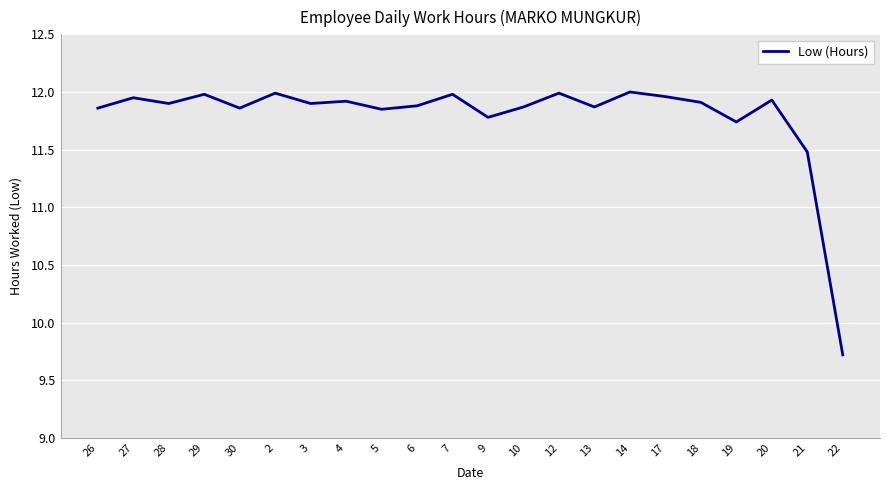

At which category does the data reach its first local valley?

28